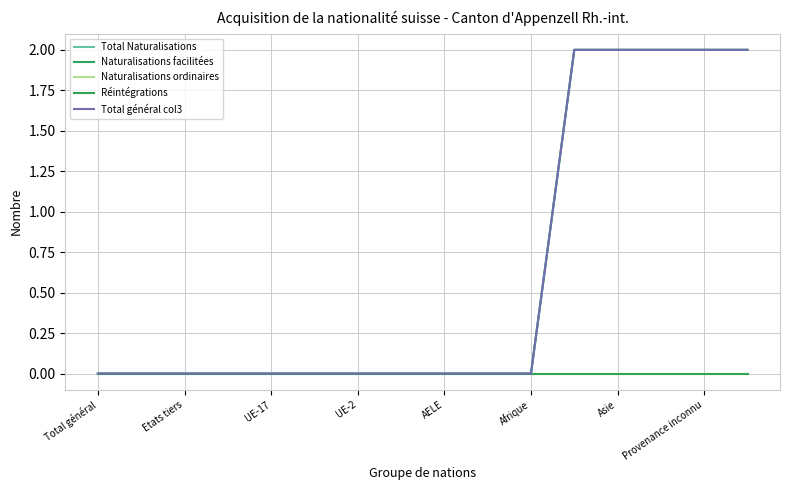

Is this an area chart (filled region under the line)?

No